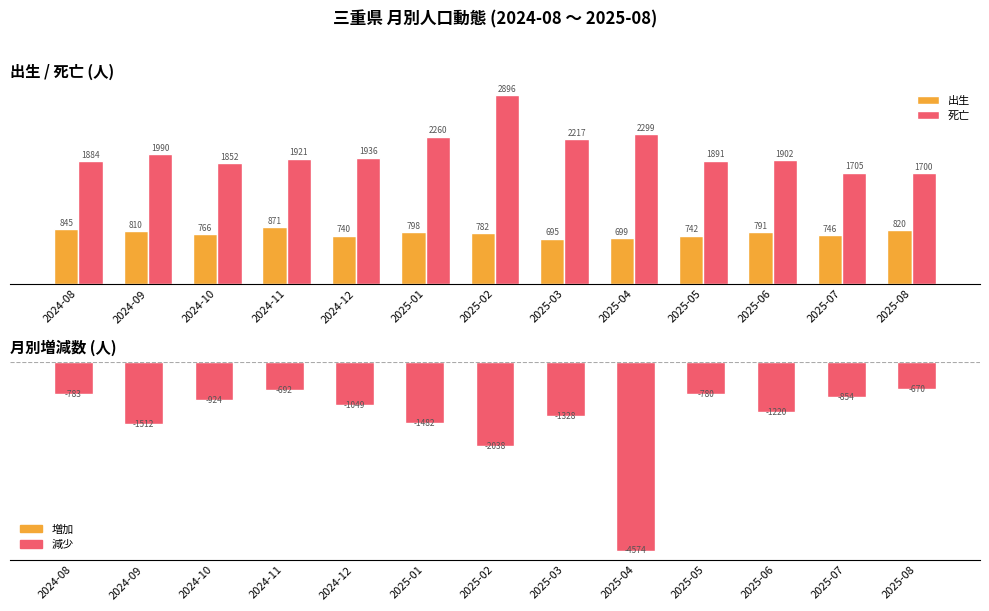

Rank the series by their maximum value, from lowest to highest.

増減数, 出生, 死亡